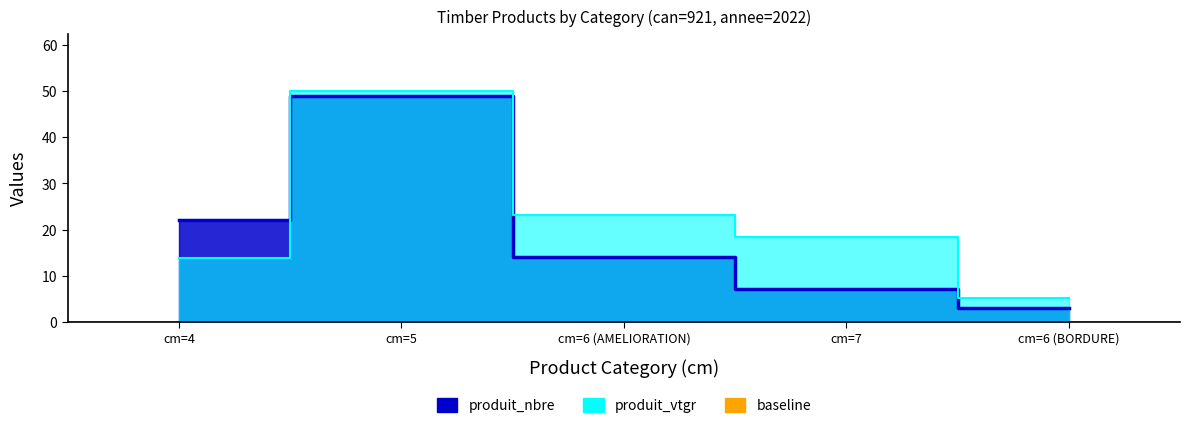

What is the difference between the highest and lowest values at cm=7?

11.5